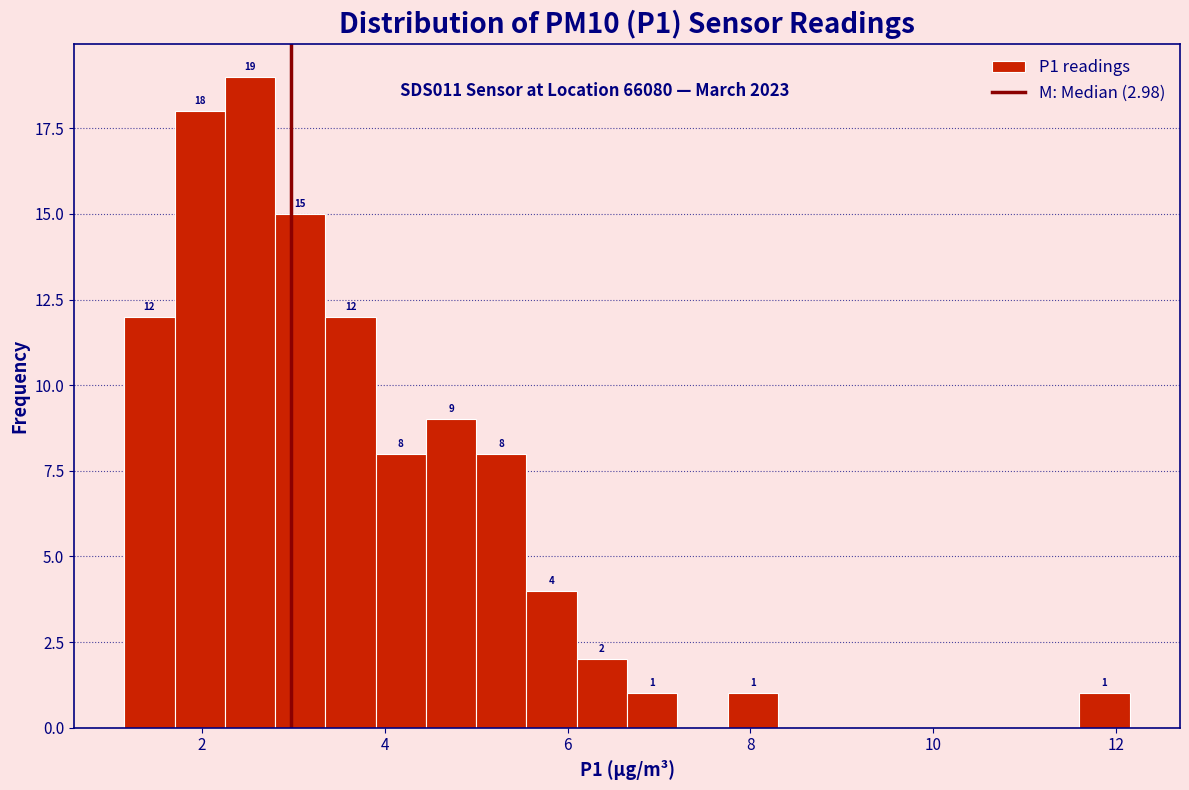

Read against the x-axis, roughly where is the centre of the tallest bar?

2.6